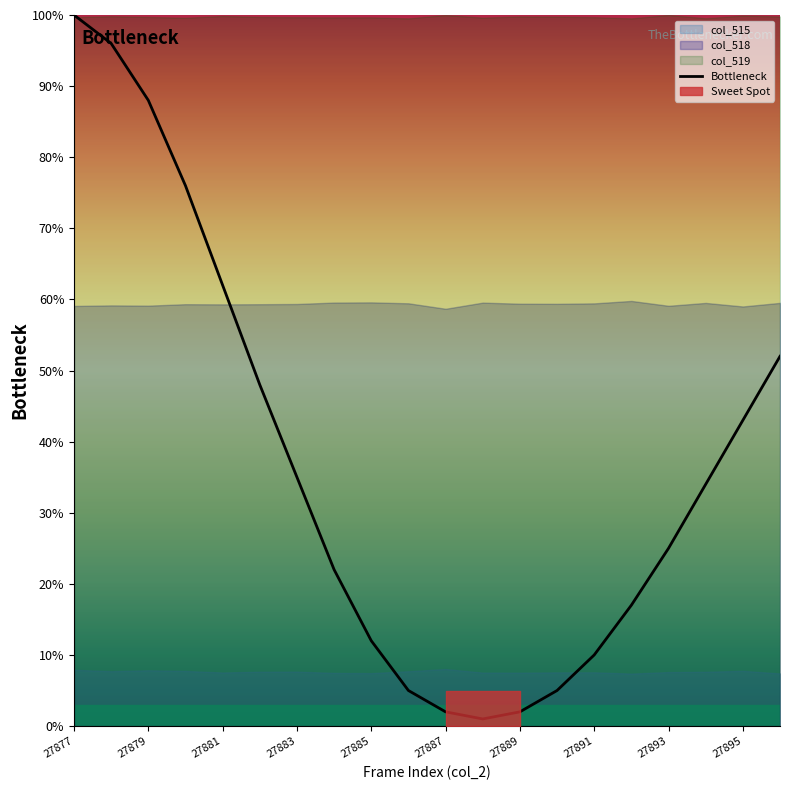

Is it true that Bottleneck equals 2 at 27889?

True